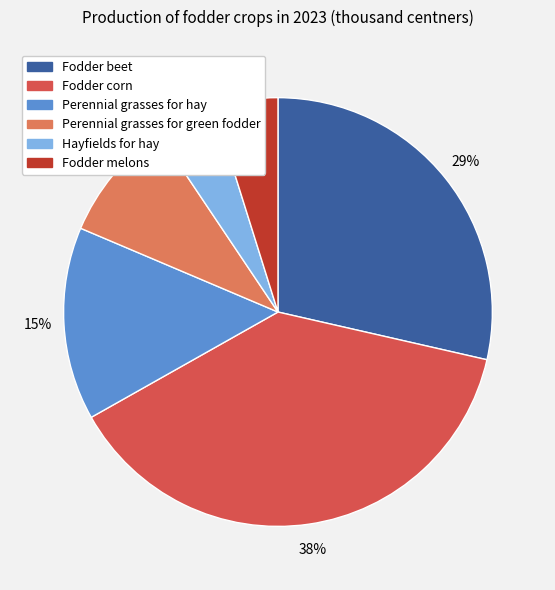

What is the ratio of the value at Perennial grasses for green fodder to the value at Fodder corn?

0.2